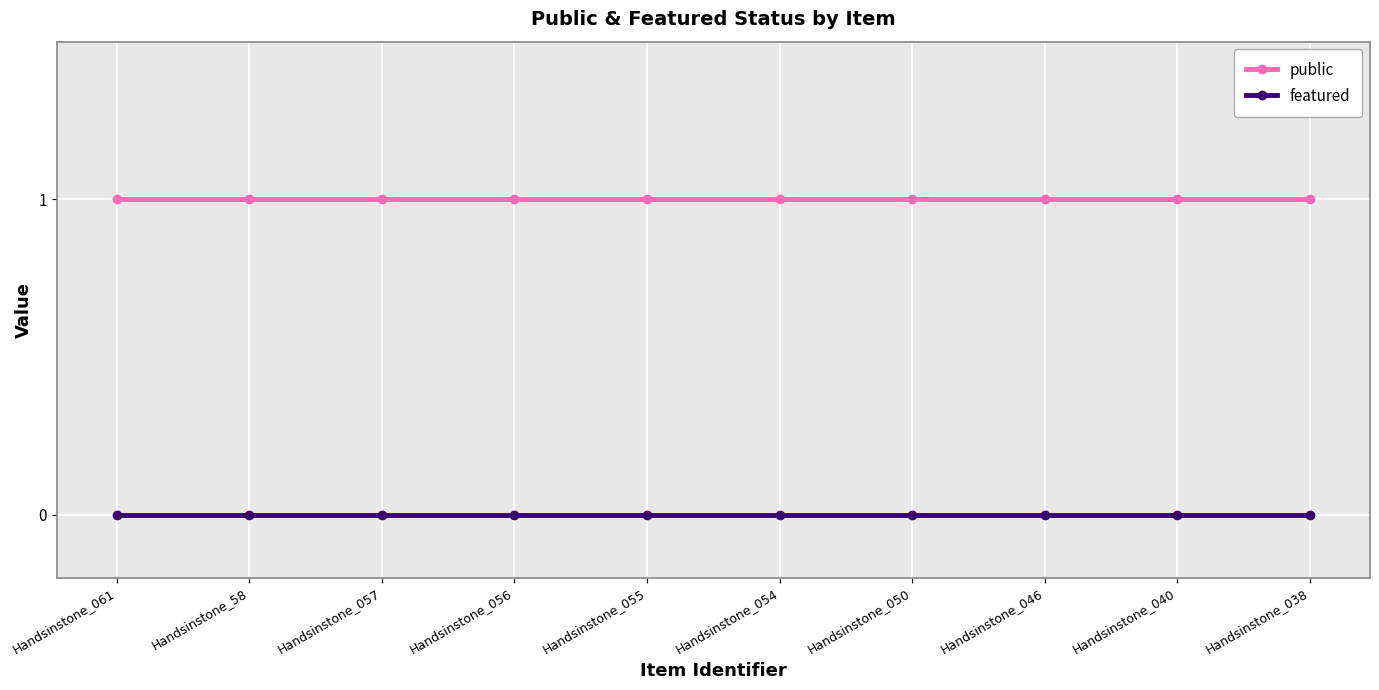

True or false: public and featured intersect in this chart.

False